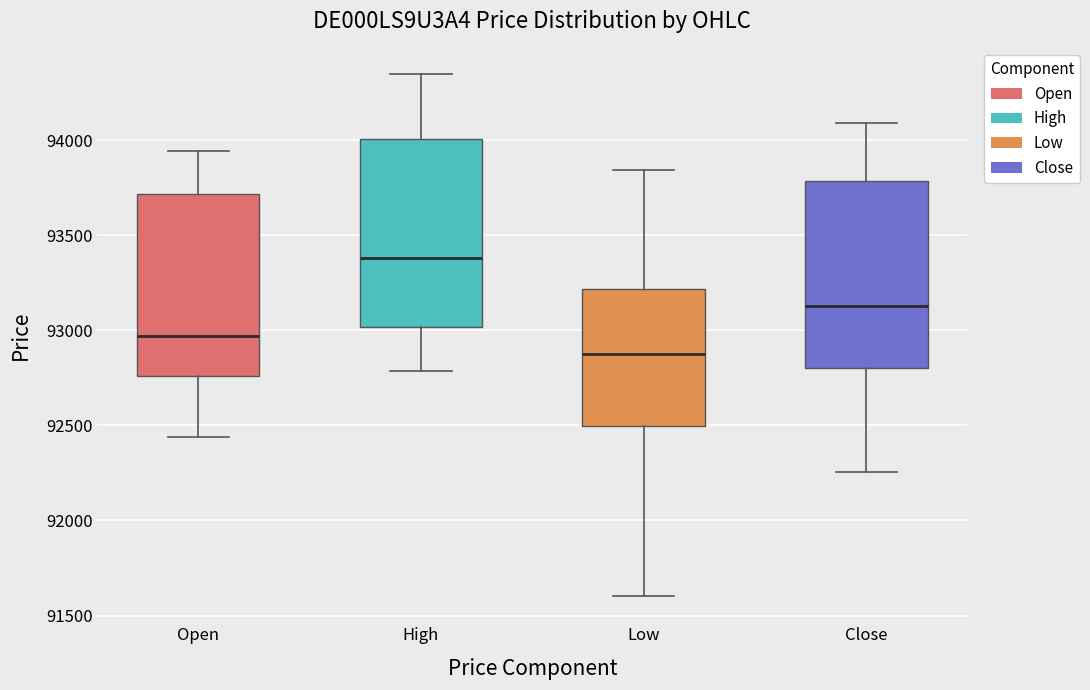

Reading left to right, transcribe this box plot: for each box, give where its median line is, the range the box spans, and where its two whiskers end, as read against the y-axis. The values are not printed on the chart, so give them approximately, as read against the axis.

Open: median 92950, box 92750 to 93700, whiskers 92450 to 93950
High: median 93400, box 93000 to 94000, whiskers 92800 to 94350
Low: median 92900, box 92500 to 93200, whiskers 91600 to 93850
Close: median 93150, box 92800 to 93800, whiskers 92250 to 94100